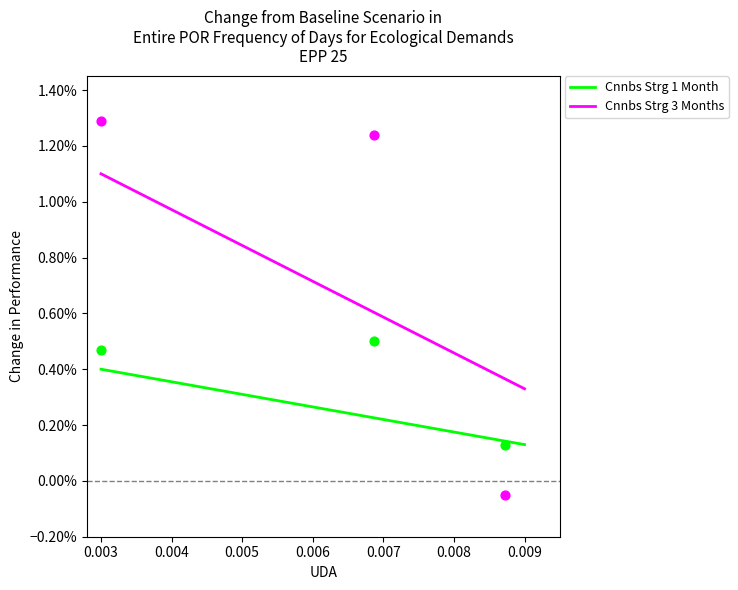

Which series has the largest total across all categories?

Cnnbs Strg 3 Months